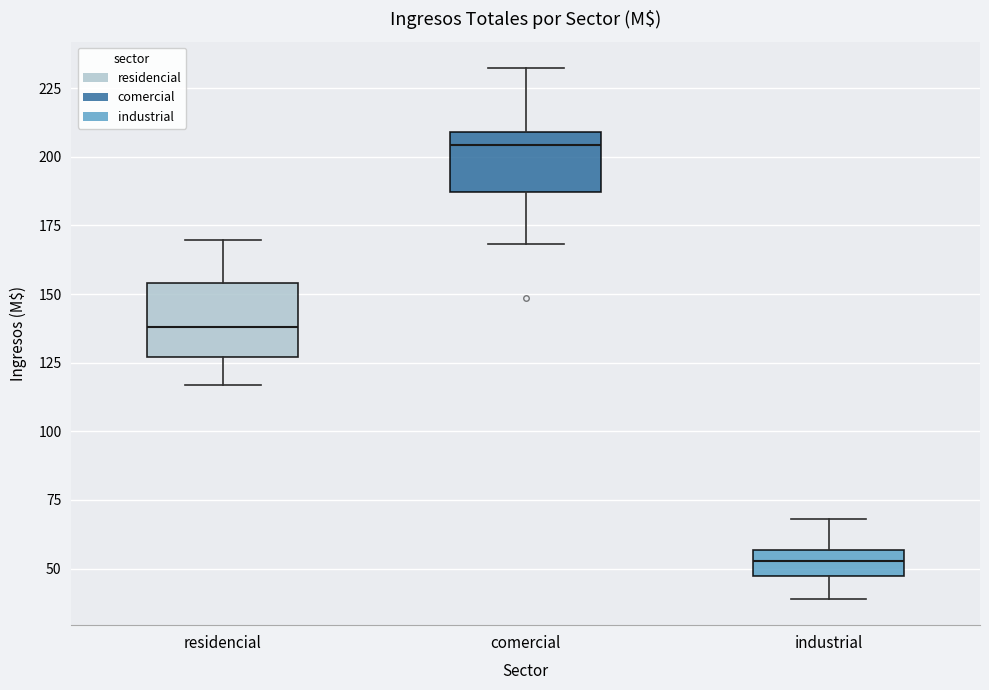

Reading left to right, transcribe this box plot: for each box, give where its median line is, the range the box spans, and where its two whiskers end, as read against the y-axis. The values are not printed on the chart, so give them approximately, as read against the axis.

residencial: median 140, box 125 to 155, whiskers 115 to 170
comercial: median 205, box 185 to 210, whiskers 170 to 230
industrial: median 55 (inside the box), box 45 to 55, whiskers 40 to 70